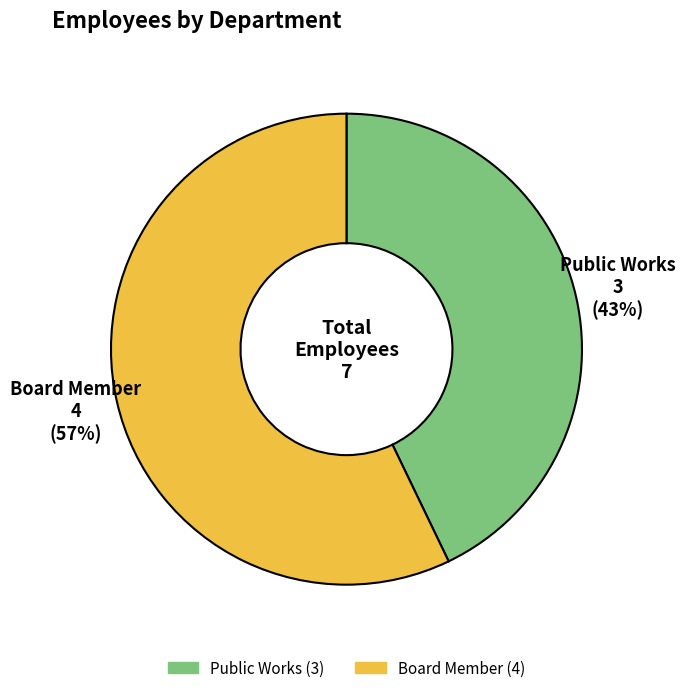

Approximately how many times larger is the value at Board Member compared to Public Works?

1.3